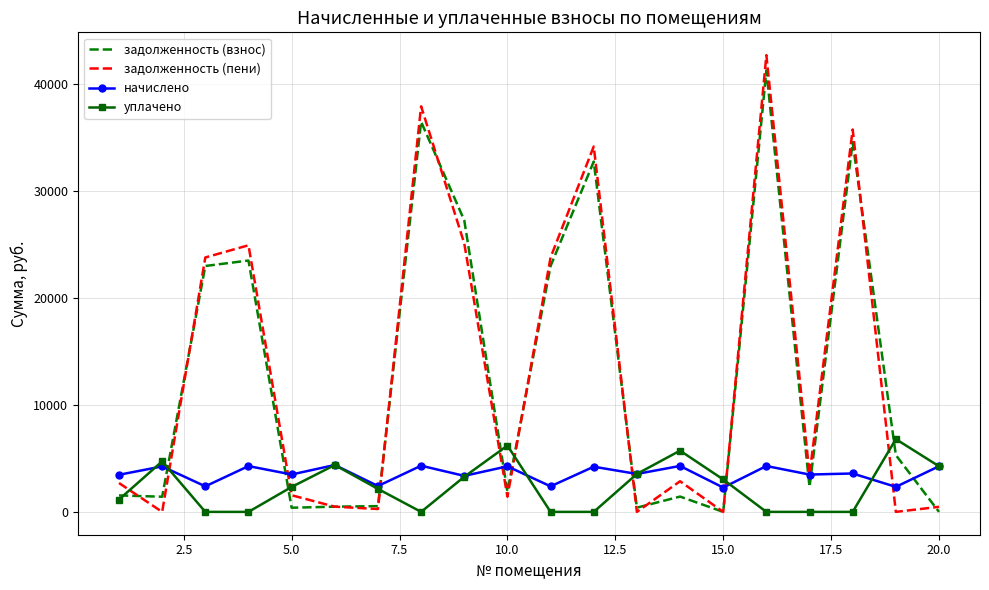

What is the greatest value displayed?

42726.0